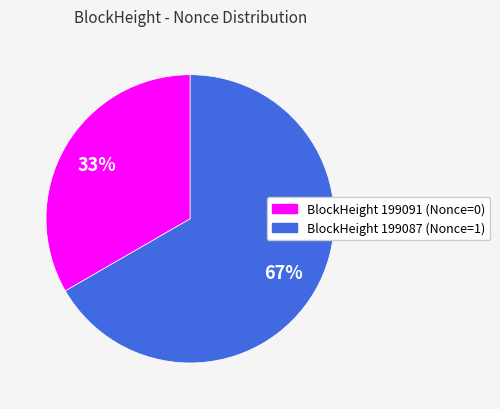

To the nearest percent, what is the average slice percentage?

50%